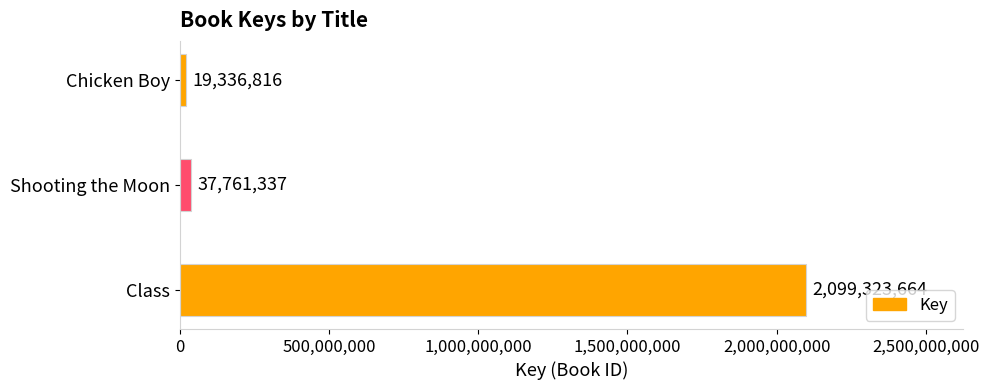

List the labels in order of value, smallest first.

Chicken Boy, Shooting the Moon, Class